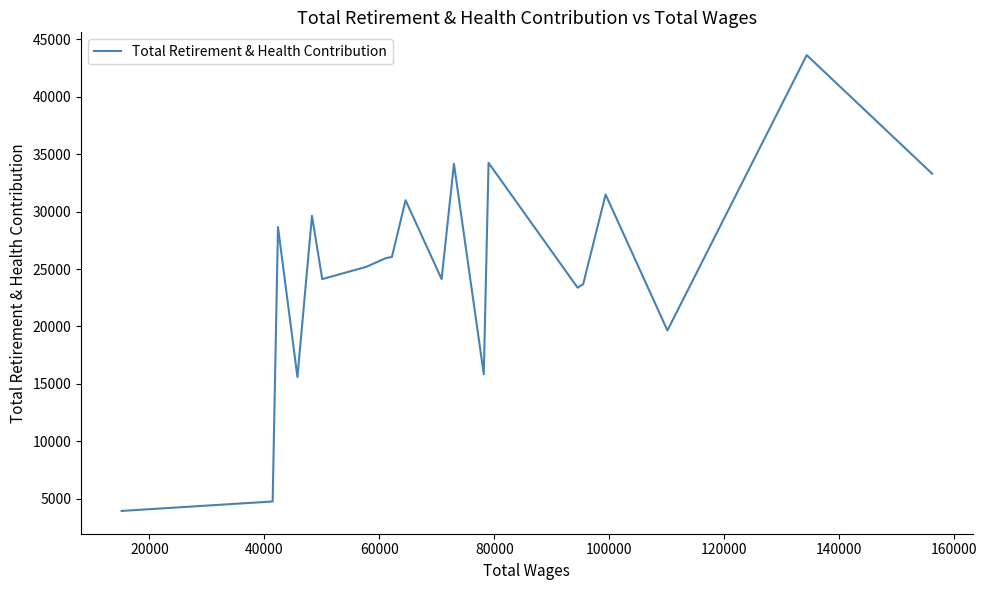

Is it true that the value at 0 is 56238?

False